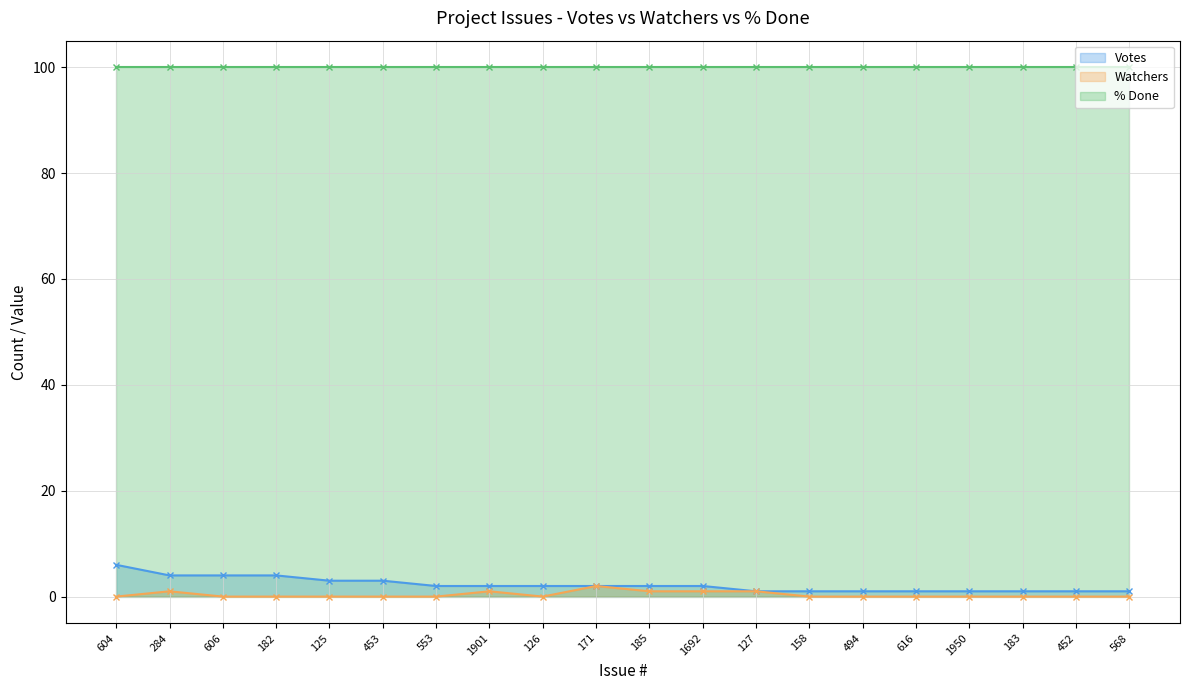

True or false: Watchers has a value of 1 at 125.

False